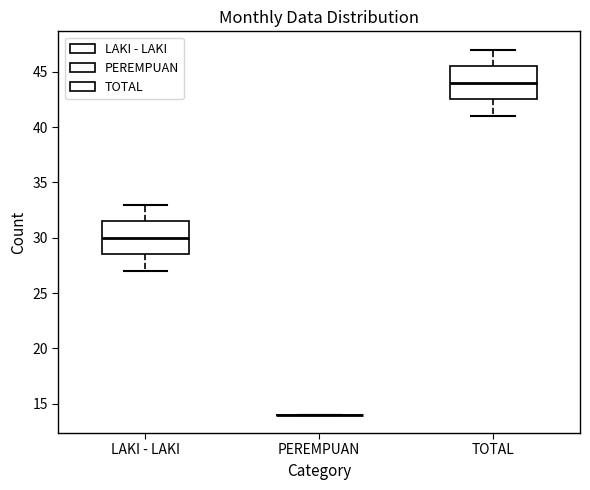

Where is the upper edge of the box for TOTAL on the y-axis? The values are not printed on the chart, so give them approximately, as read against the axis.

45.5